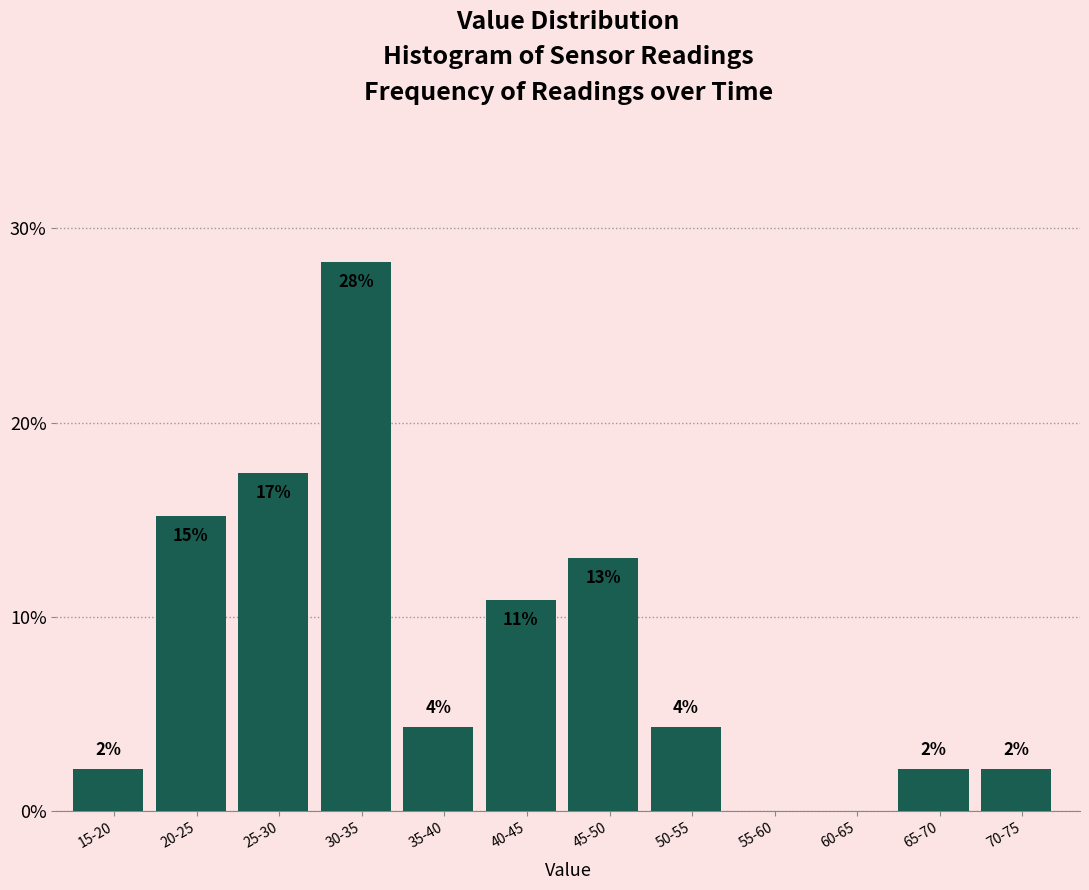

Are the bars horizontal?

No